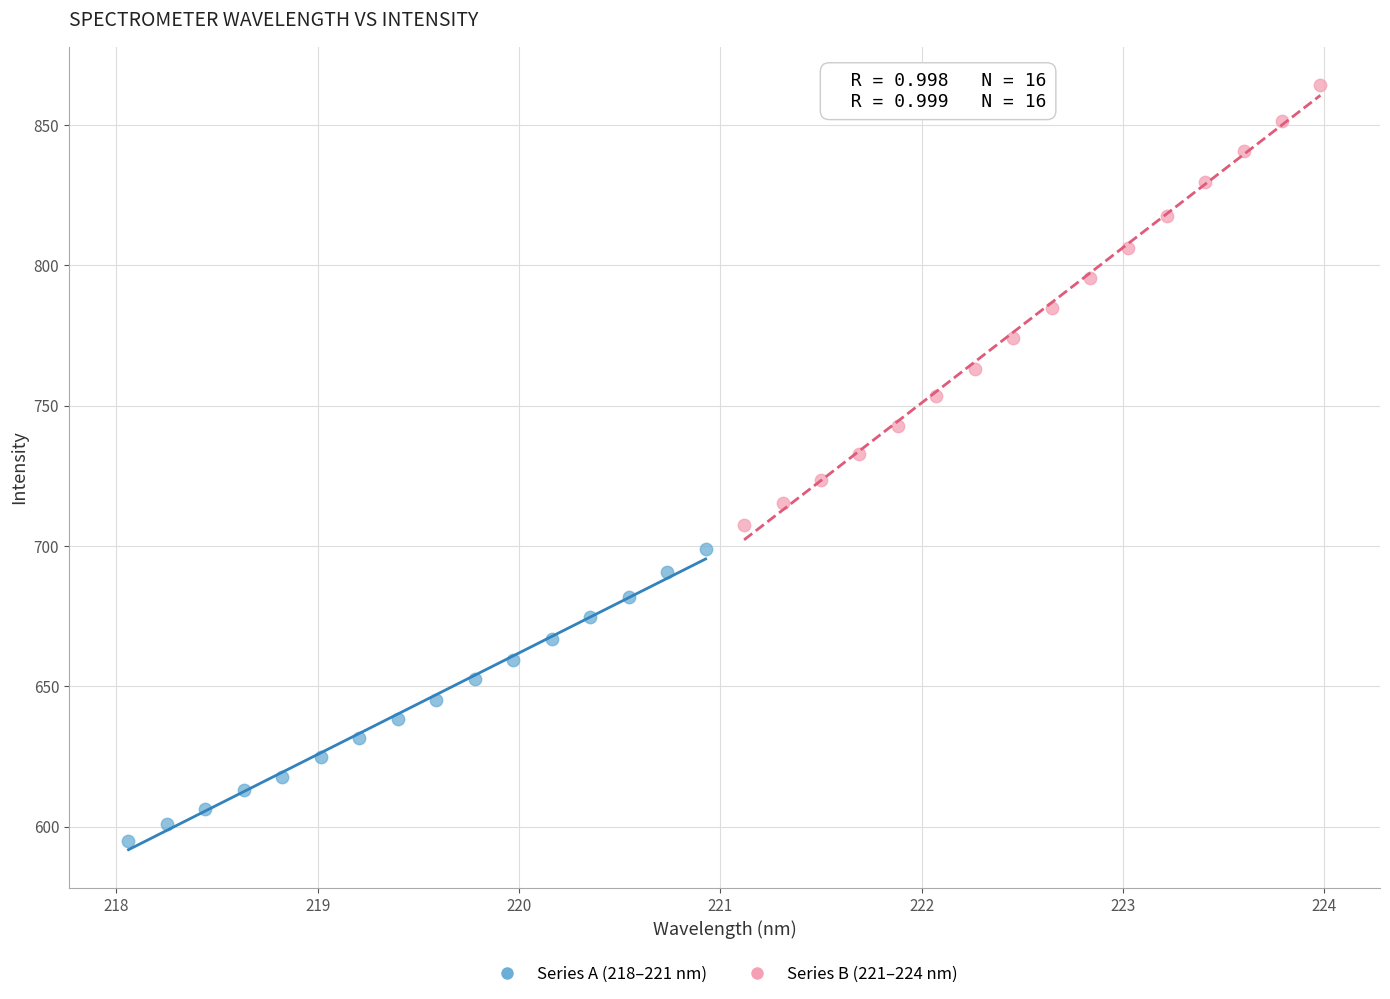

Which series has the widest spread of Y values?

Series B (221–224 nm)